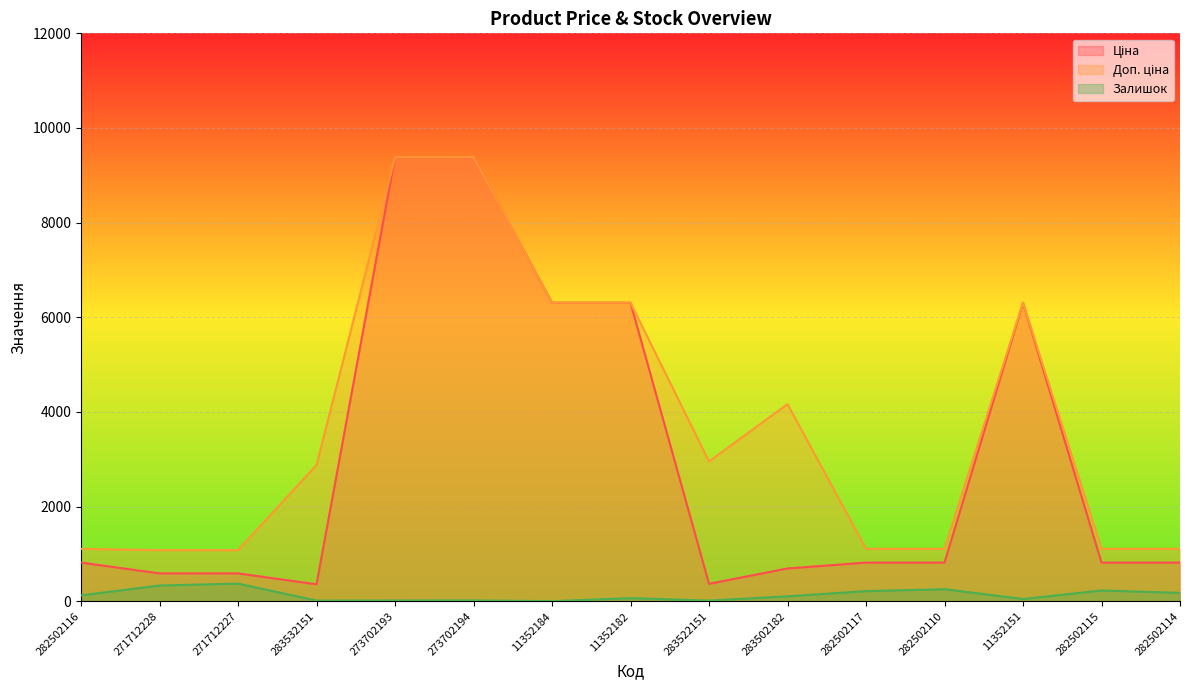

What is the label of the 12th point from the left?

282502110